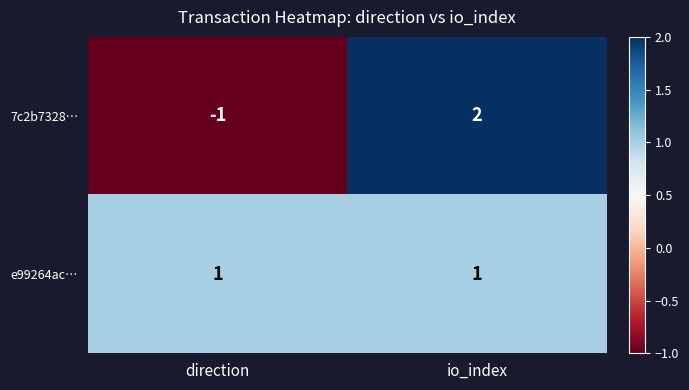

The 7c2b7328… series shows -1 at direction. True or false?

True